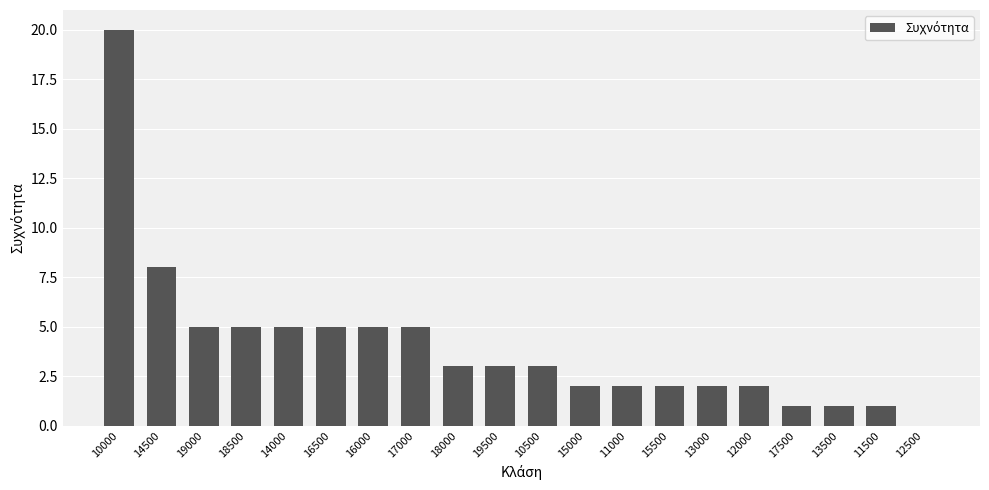

Are the bars horizontal?

No